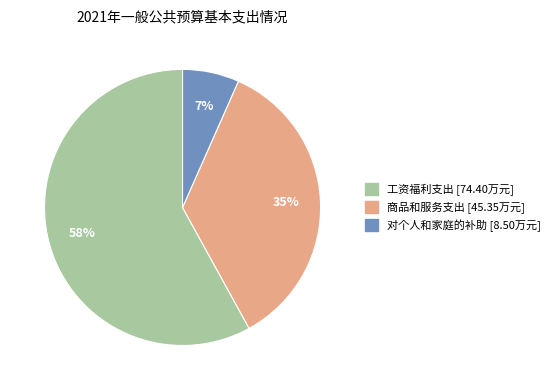

Count the number of slices in the pie.

3